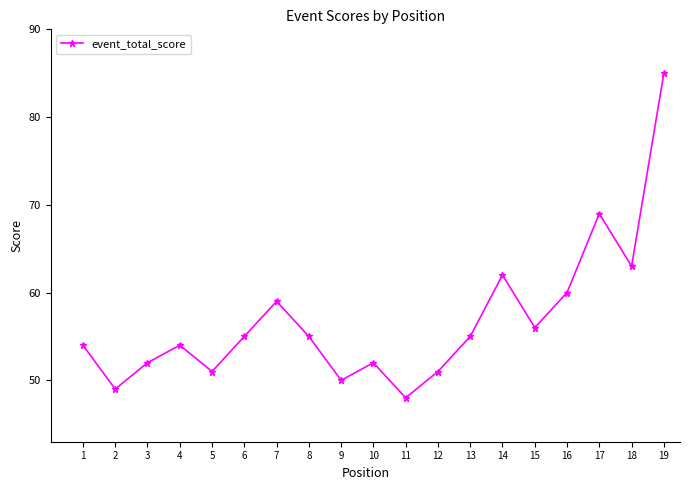

Reading left to right, transcribe all the data shown in this chart.

54	49	52	54	51	55	59	55	50	52	48	51	55	62	56	60	69	63	85